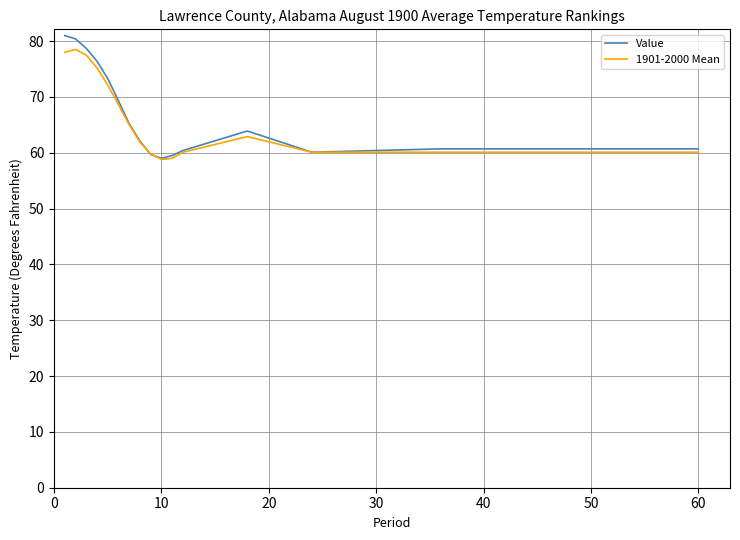

Which series has the widest spread of values?

Value